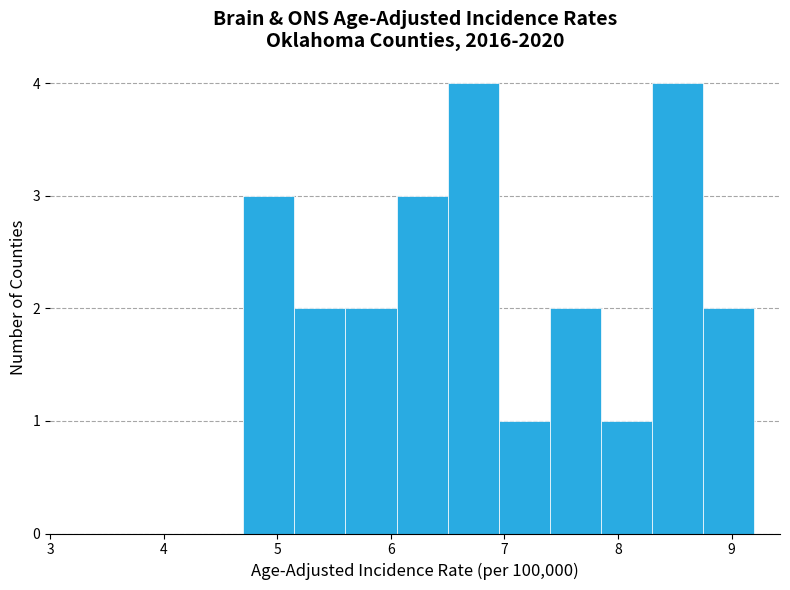

Reading left to right, list every bar in this chart as the range it spans on the x-axis followed by its height. Neither the bar edges nor the heights are printed on the chart, so give them approximately, as read against the axes.

4.70 to 5.15: 3
5.15 to 5.60: 2
5.60 to 6.05: 2
6.05 to 6.50: 3
6.50 to 6.95: 4
6.95 to 7.40: 1
7.40 to 7.85: 2
7.85 to 8.30: 1
8.30 to 8.75: 4
8.75 to 9.20: 2